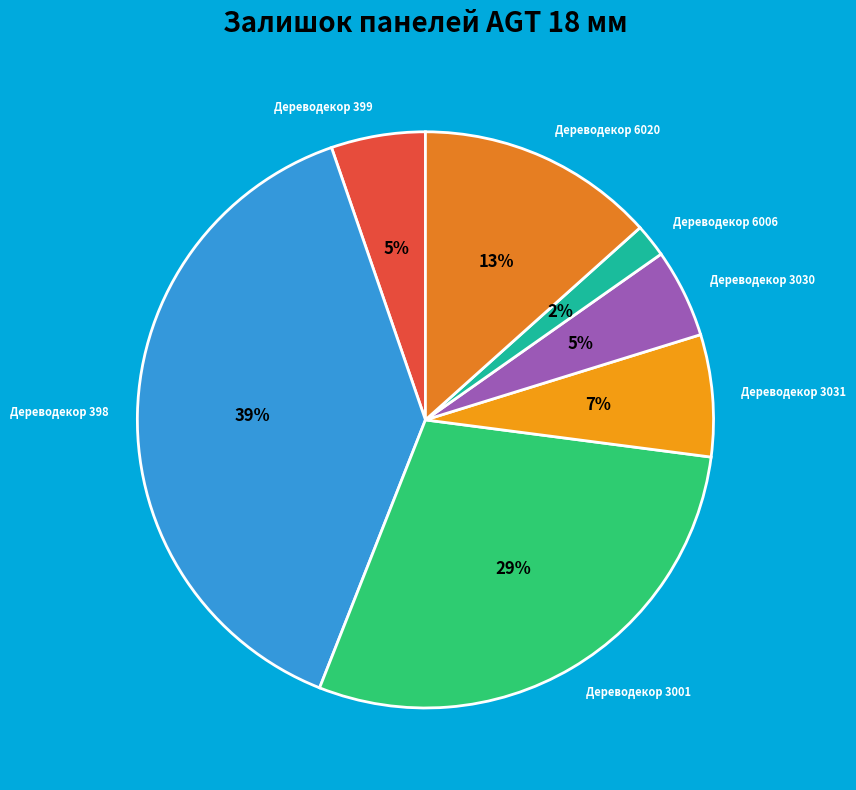

What is the ratio of the value at Дереводекор 3001 to the value at Дереводекор 398?

0.7